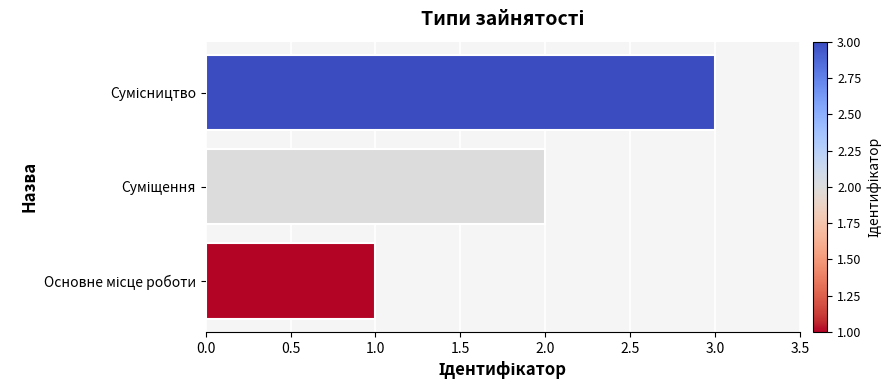

What is the maximum value shown in the chart?

3